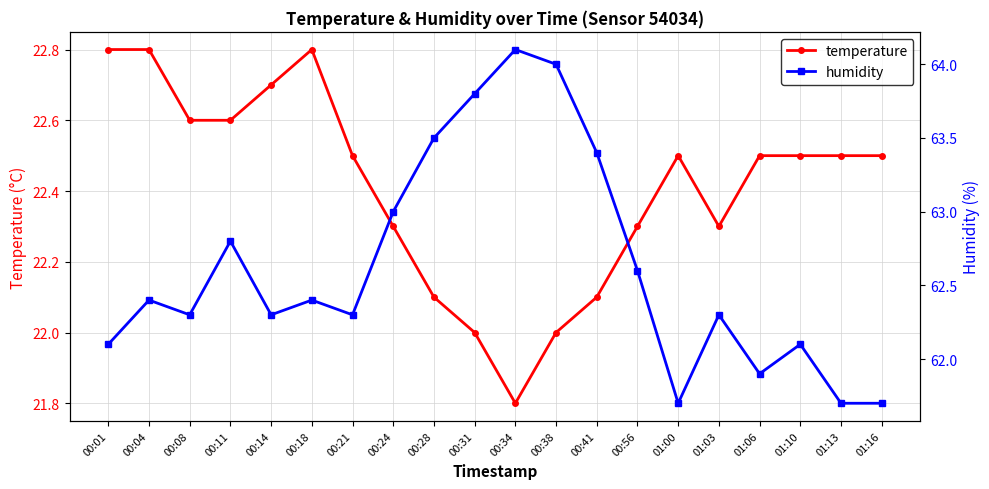

Is it true that temperature equals 22.3 at 01:03?

True